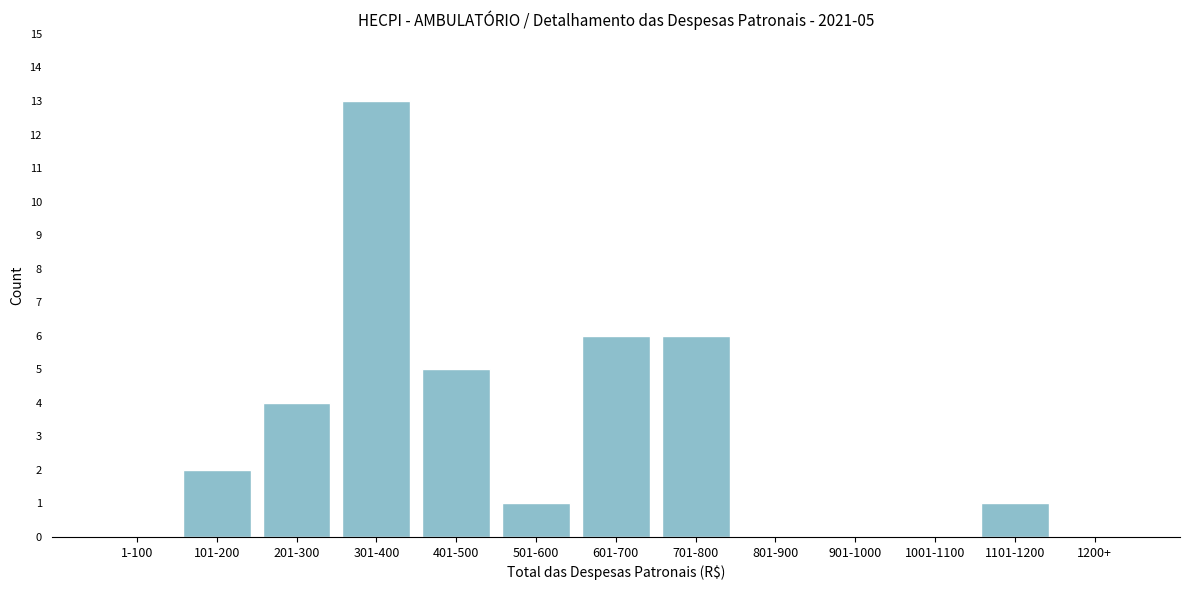

Reading right to left, what are all the values shown in this chart?

1200+=0	1101-1200=1	1001-1100=0	901-1000=0	801-900=0	701-800=6	601-700=6	501-600=1	401-500=5	301-400=13	201-300=4	101-200=2	1-100=0